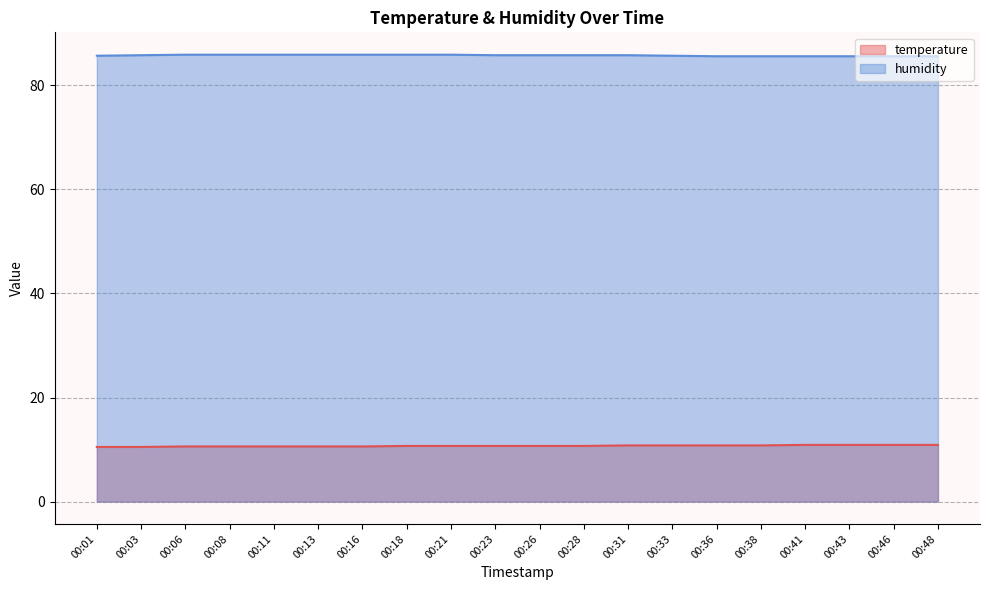

Between 00:11 and 00:21, which is larger?

00:21